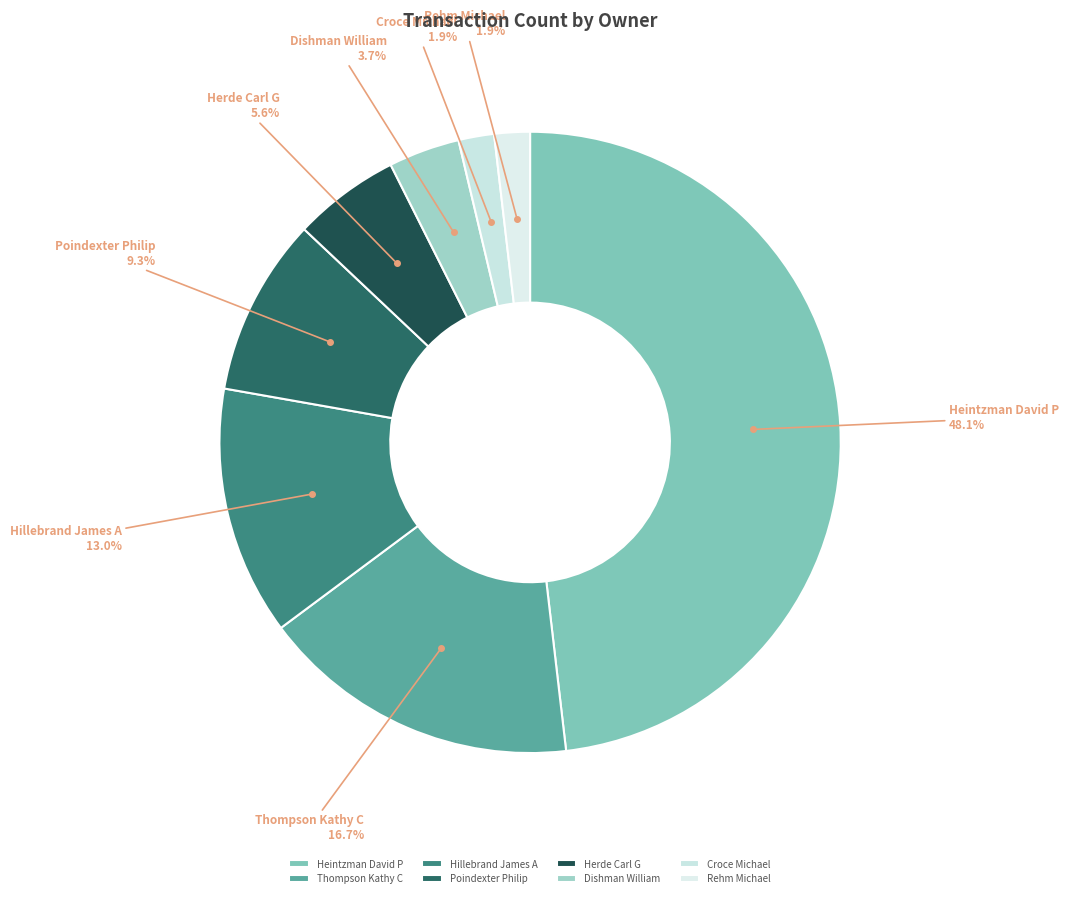

How much of the chart is everything except Hillebrand James A?

87.0%